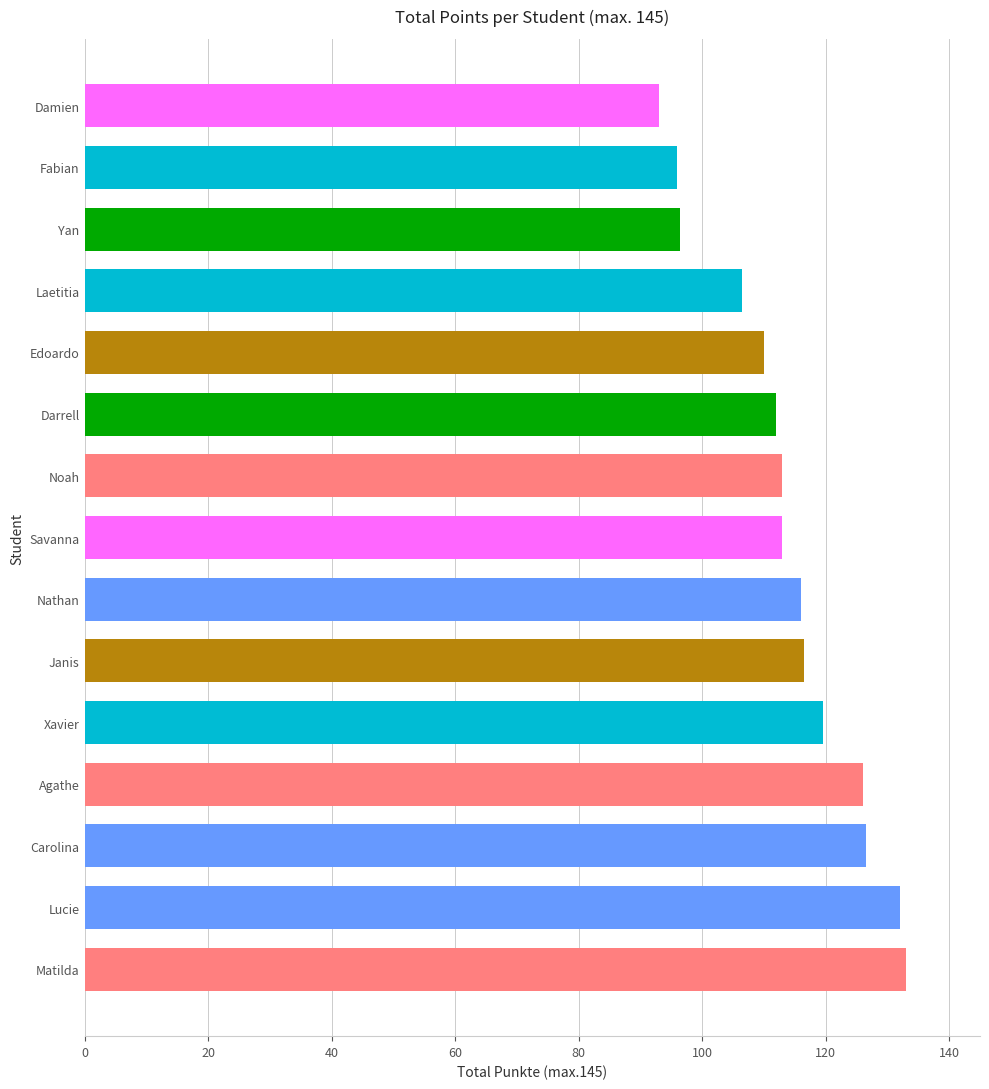

The value at Damien is 93.0. True or false?

True